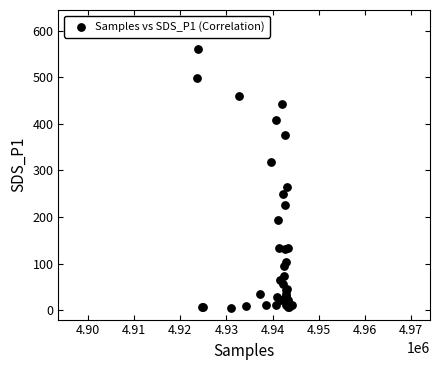

What Y value in the scatter plot is closest to 282?

264.5